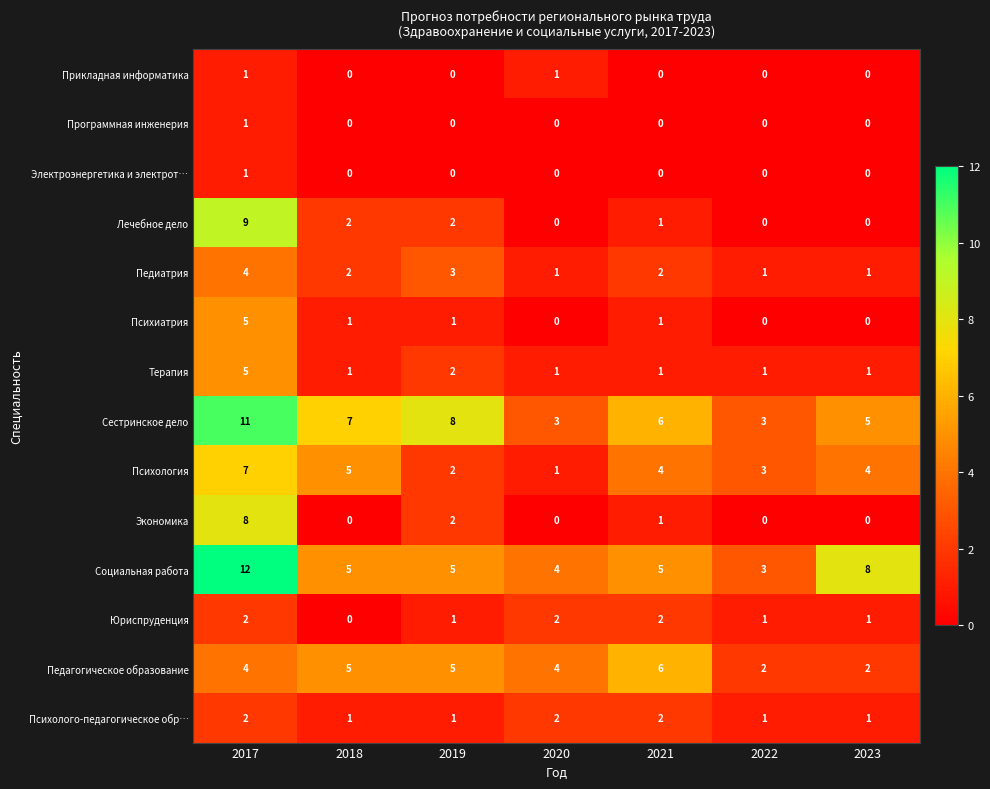

What is the greatest value displayed?

12